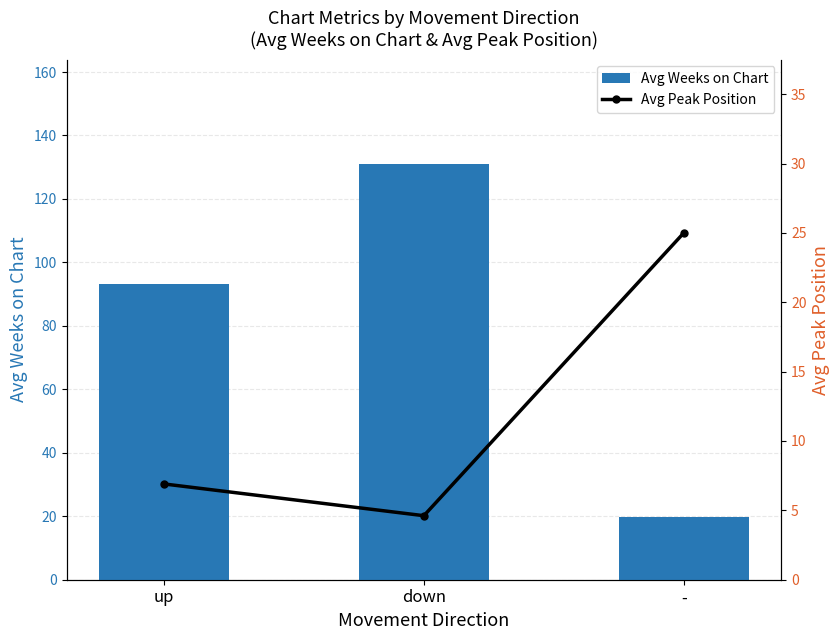

Is it true that Avg Weeks on Chart equals 19.7 at -?

True